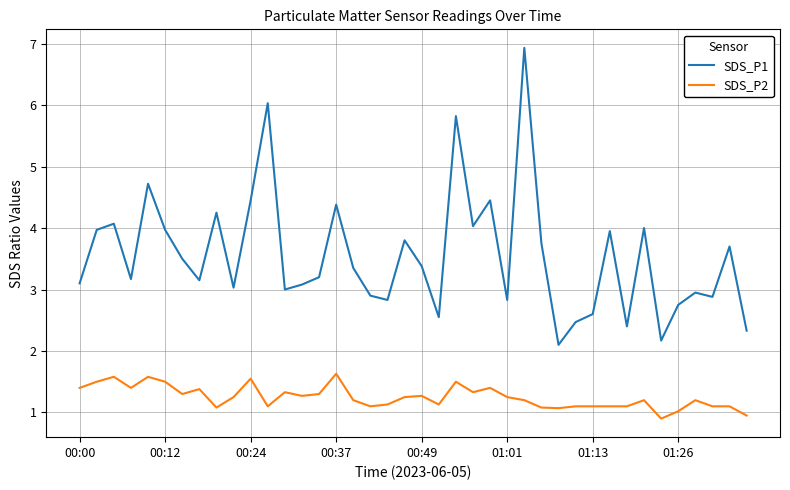

What is the maximum value for SDS_P1?

6.9